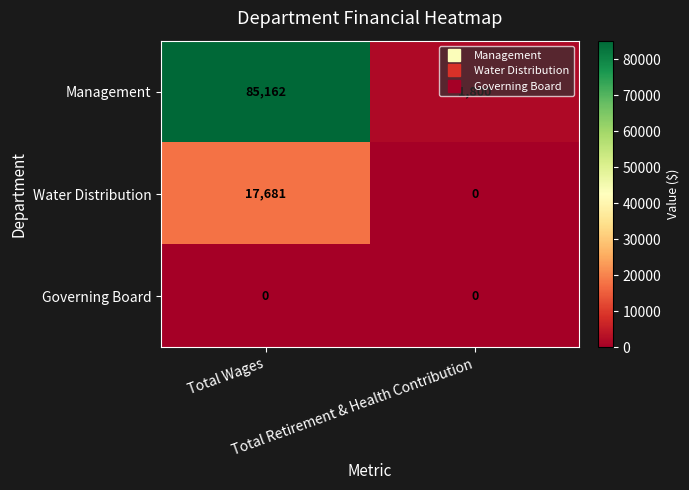

Between Total Wages and Total Retirement & Health Contribution, which series saw the biggest shift?

Management